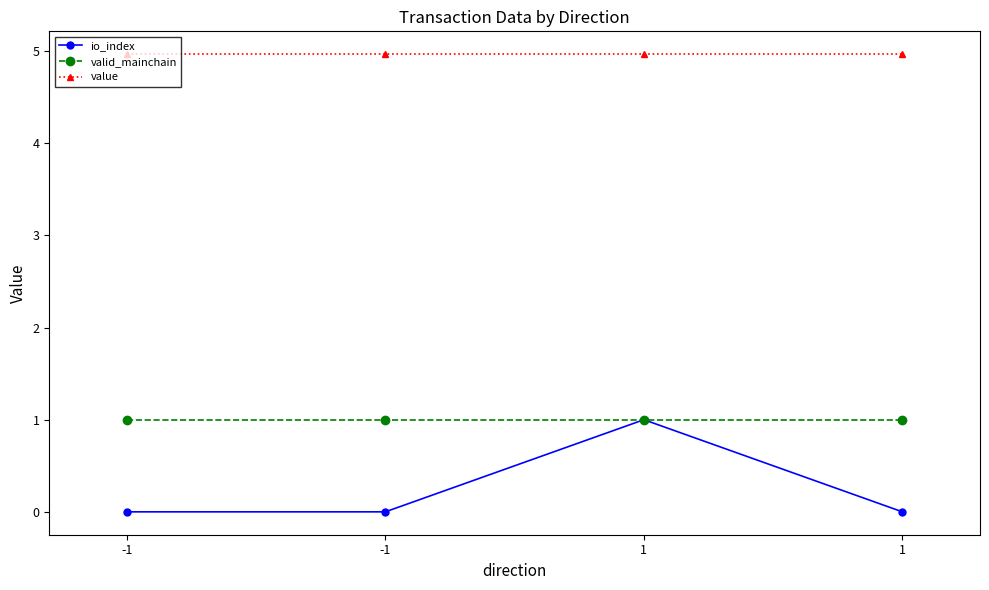

At which category is the sum across all series the highest?

1